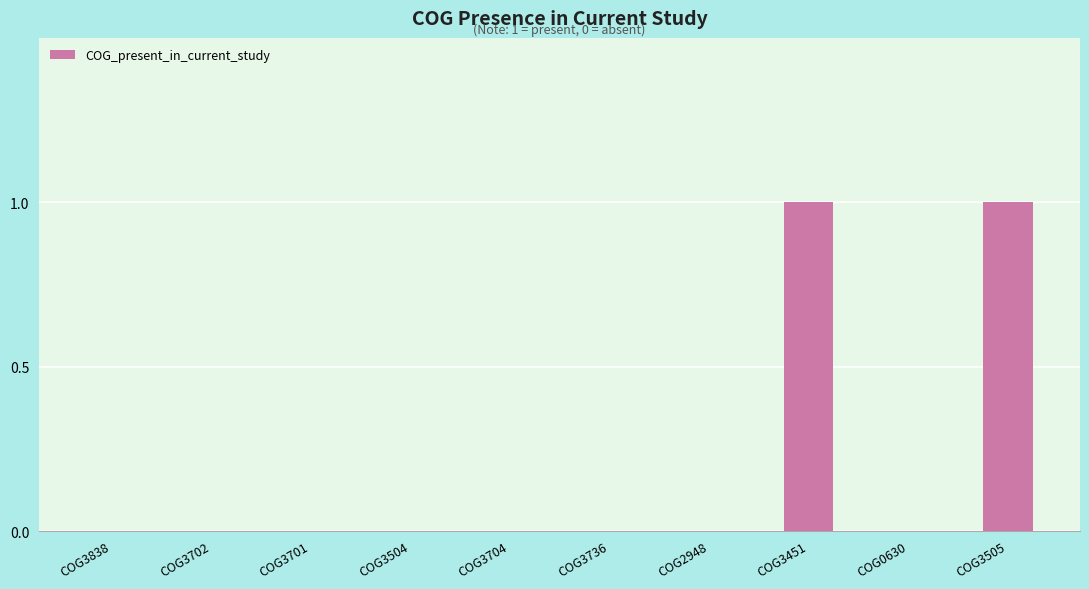

The value at COG3451 is 1. True or false?

True